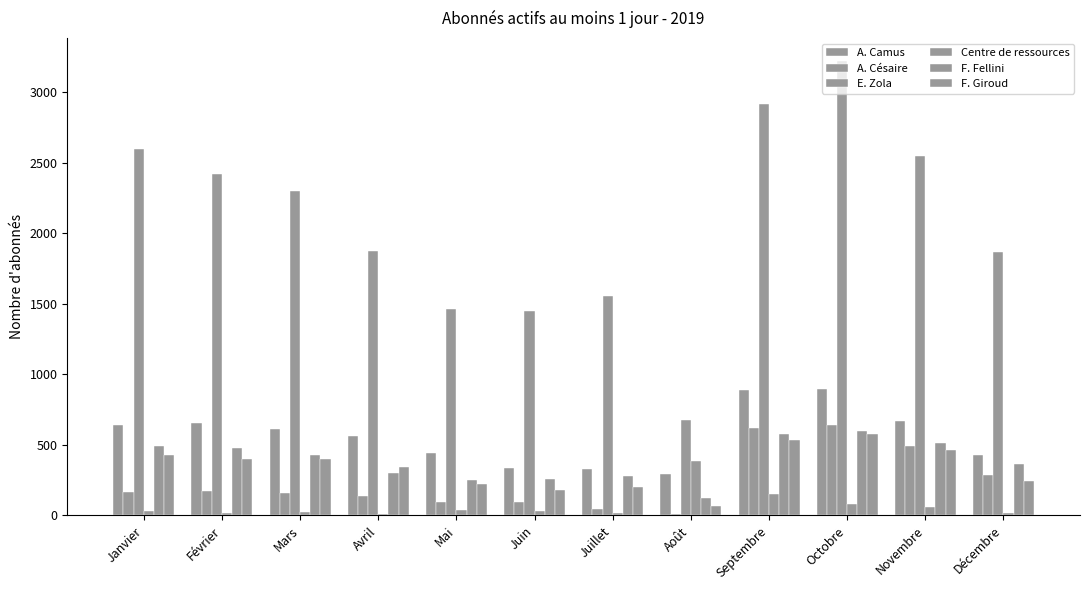

At which label does F. Giroud reach its peak?

Octobre